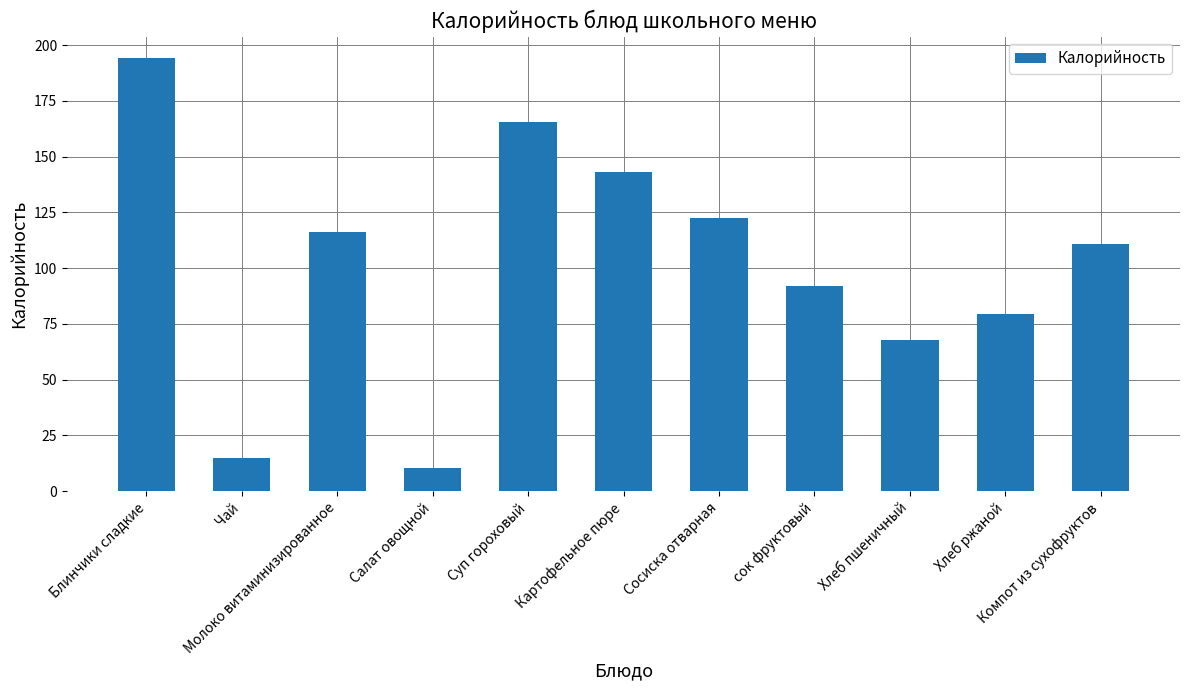

What is the label of the 5th bar from the right?

Сосиска отварная